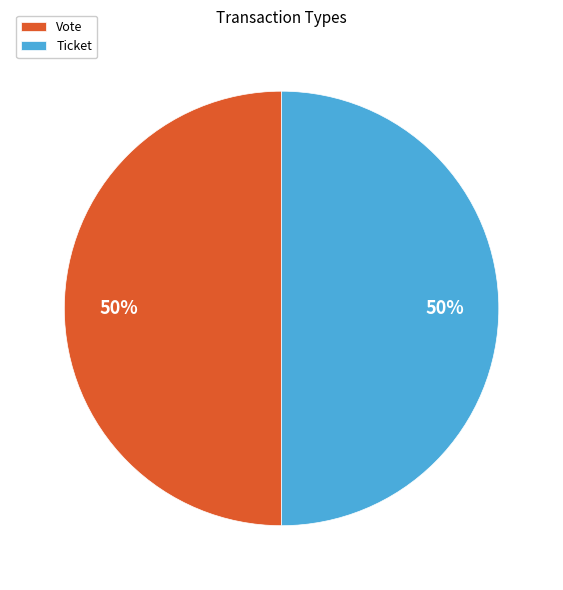

How many slices are in this pie chart?

2